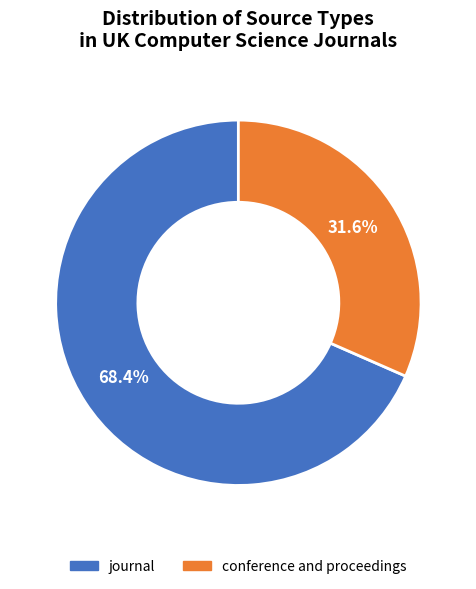

The conference and proceedings slice represents 32% of the pie. True or false?

True